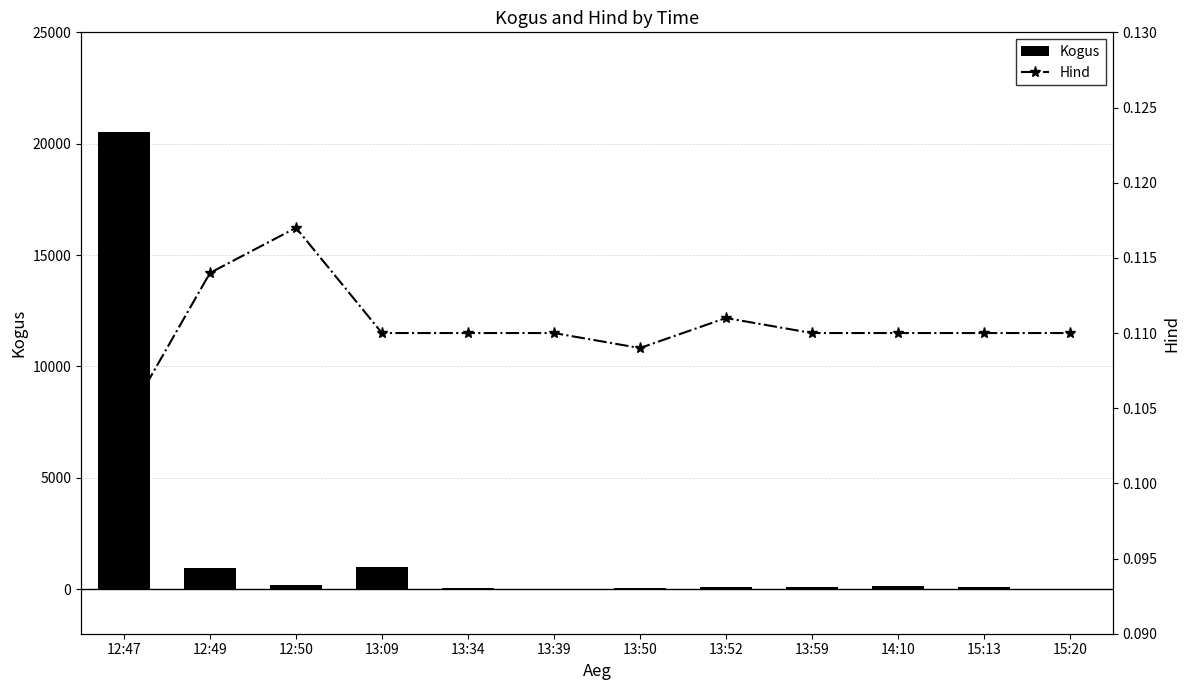

At how many categories does at least one series exceed 241?

3